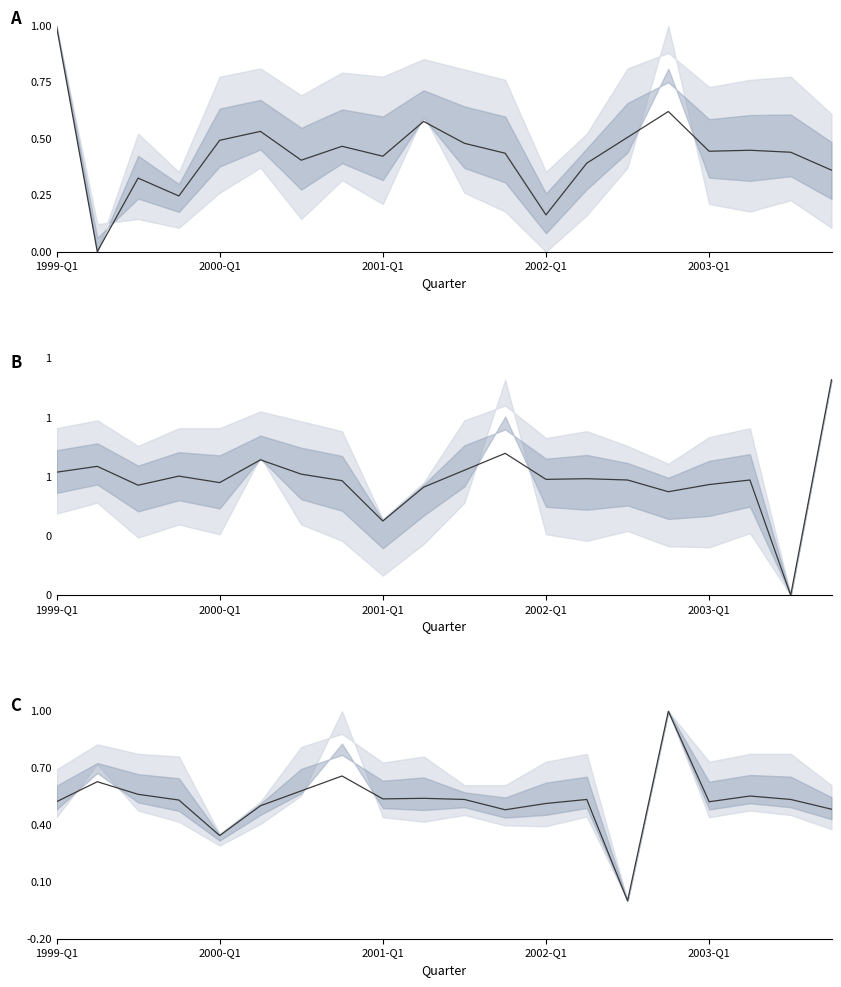

The chart shows a value of 0.5 at 19. True or false?

True